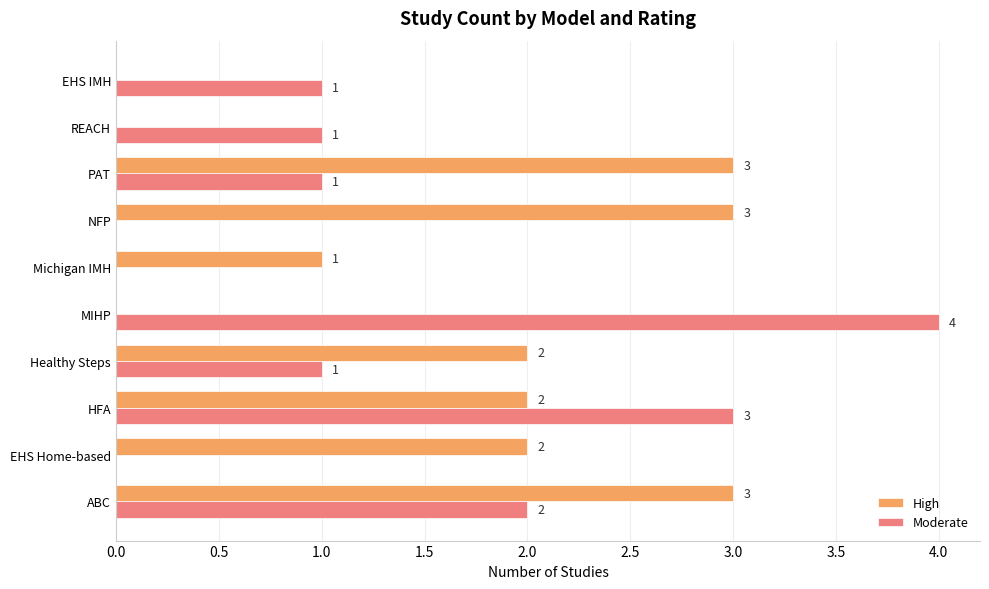

Where is High nearest to the value 1?

Michigan IMH